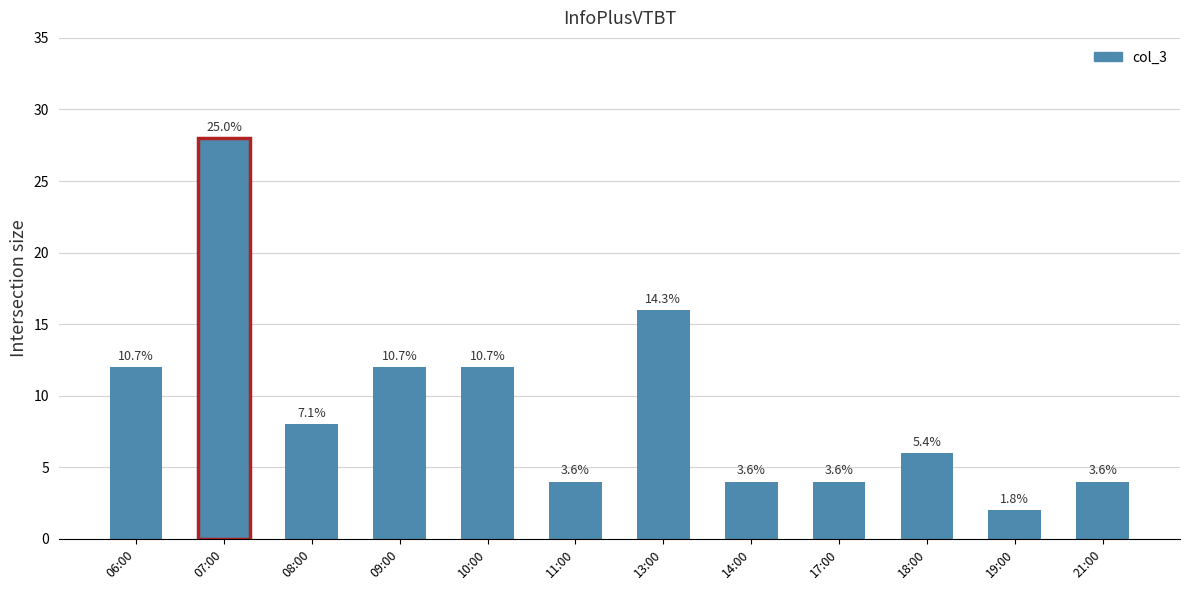

Is it true that the value at 07:00 is 40?

False